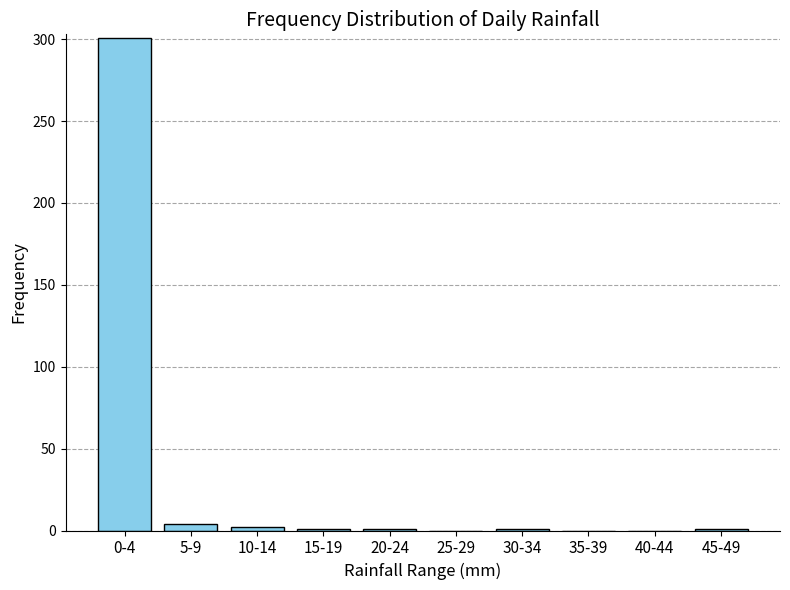

What is the sum of all values?

311